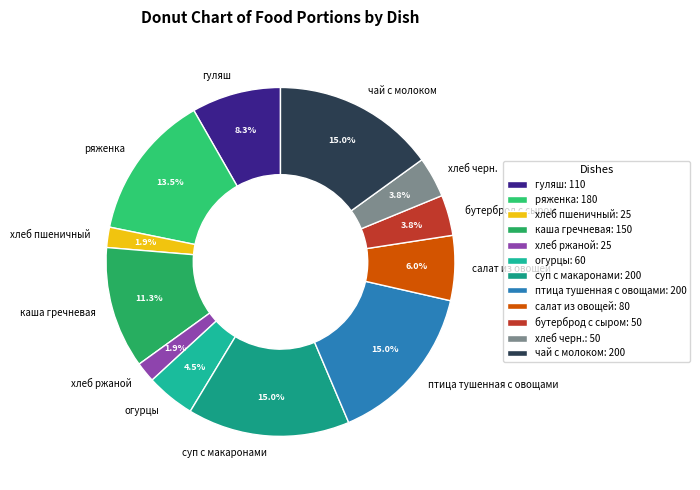

To the nearest percent, what portion does птица тушенная с овощами represent?

15%